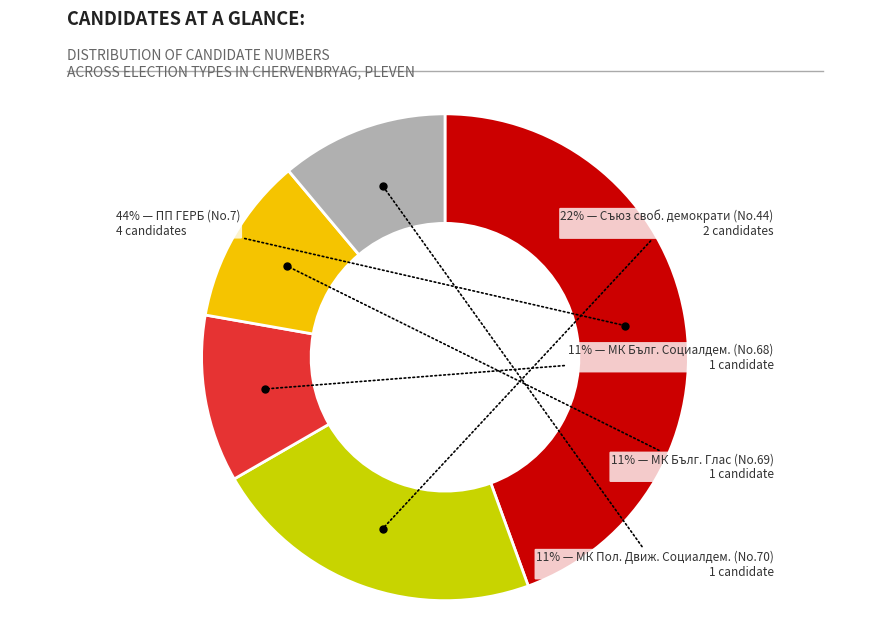

Is there a majority slice in this chart?

No